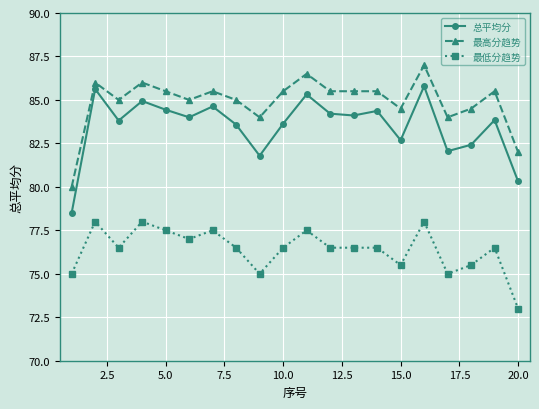

Which series has the widest spread of values?

总平均分